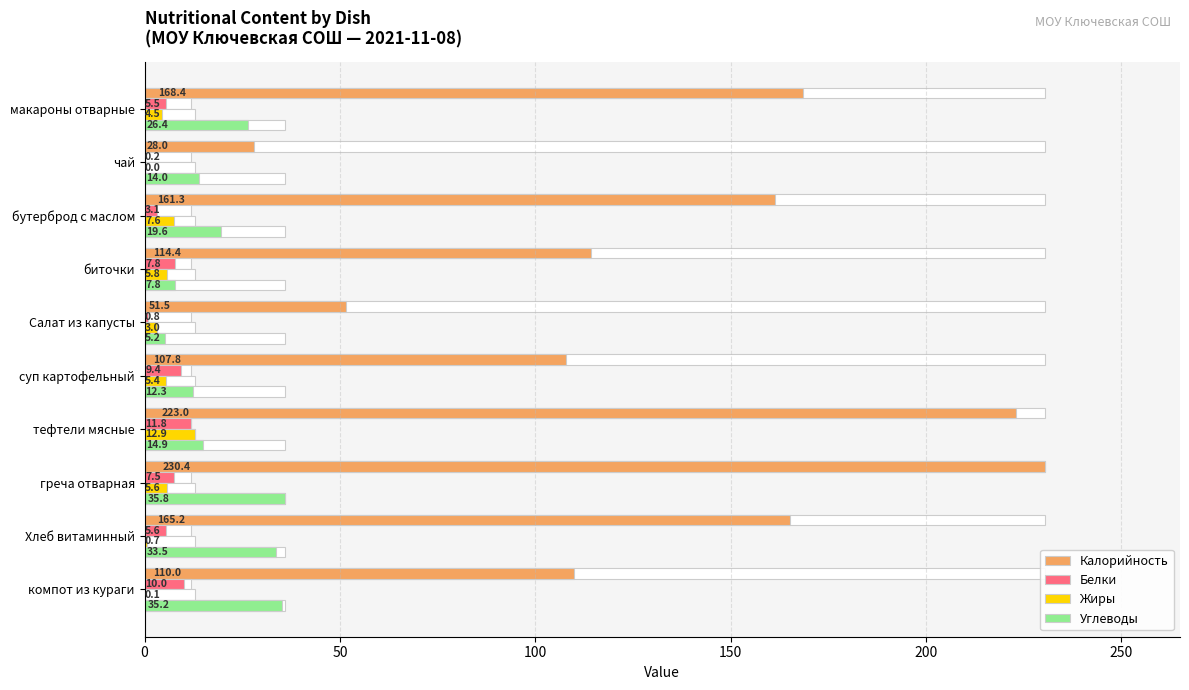

How many values in the Белки series are below 7?

5